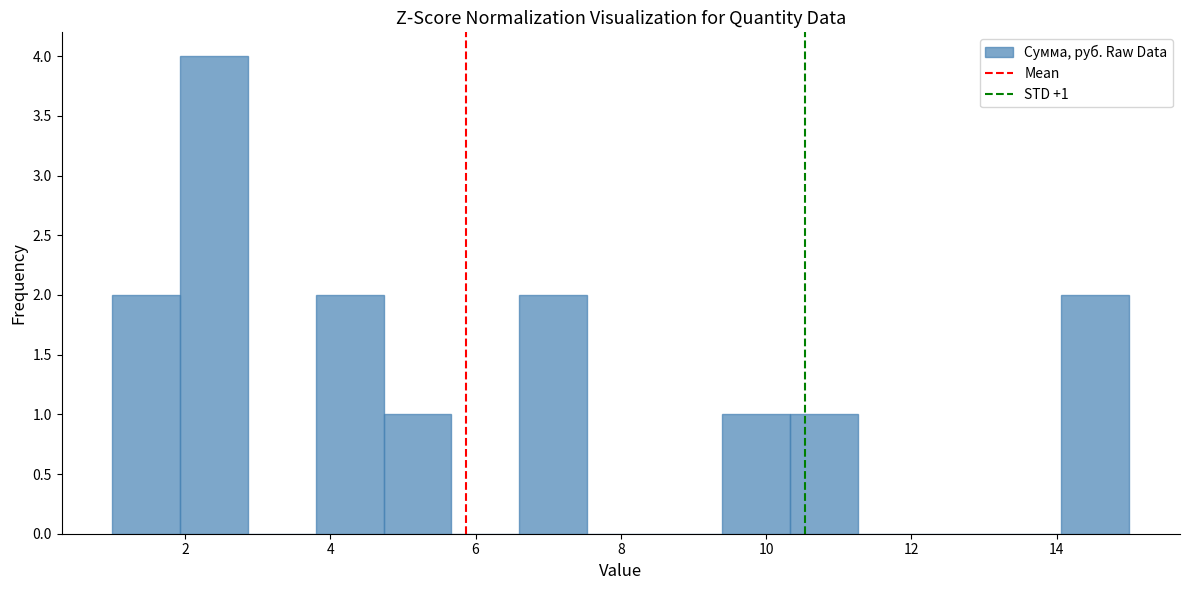

Over which range of the x-axis is the bar tallest?

2.0 to 2.8